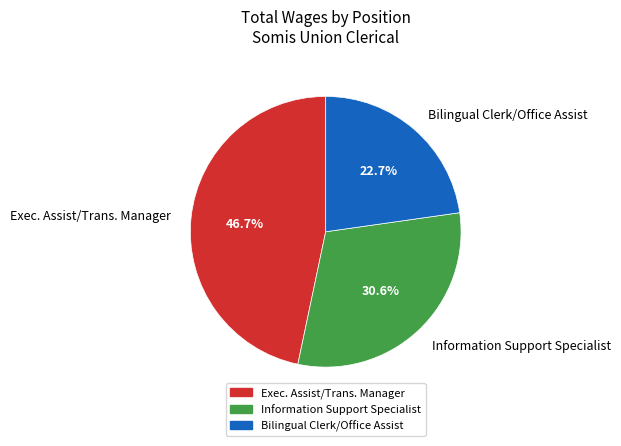

To the nearest percent, what is the combined percentage of Exec. Assist/Trans. Manager and Information Support Specialist?

77%